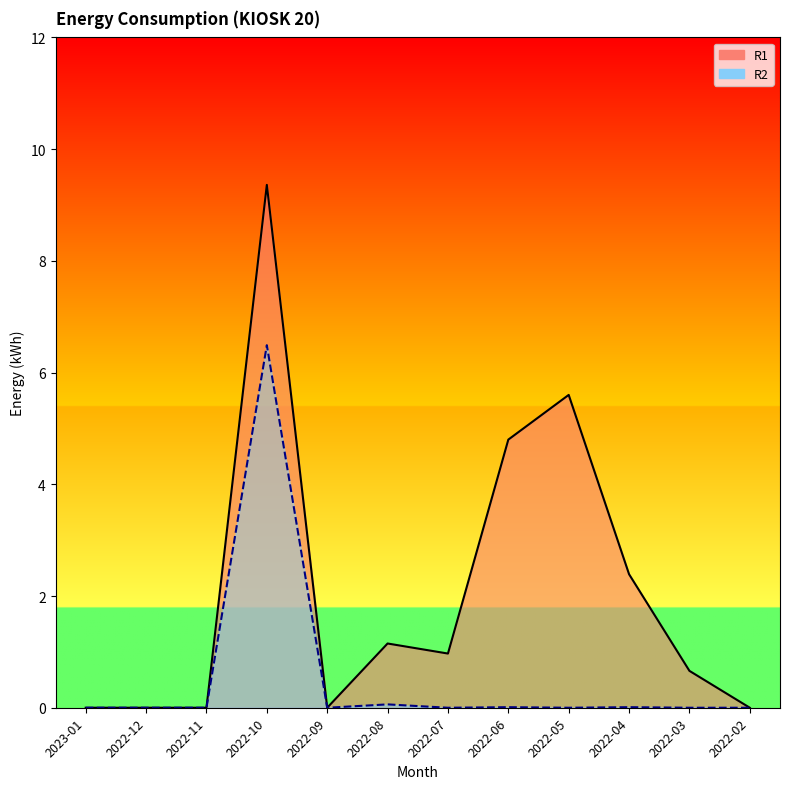

What is the label of the 12th point from the left?

2022-02